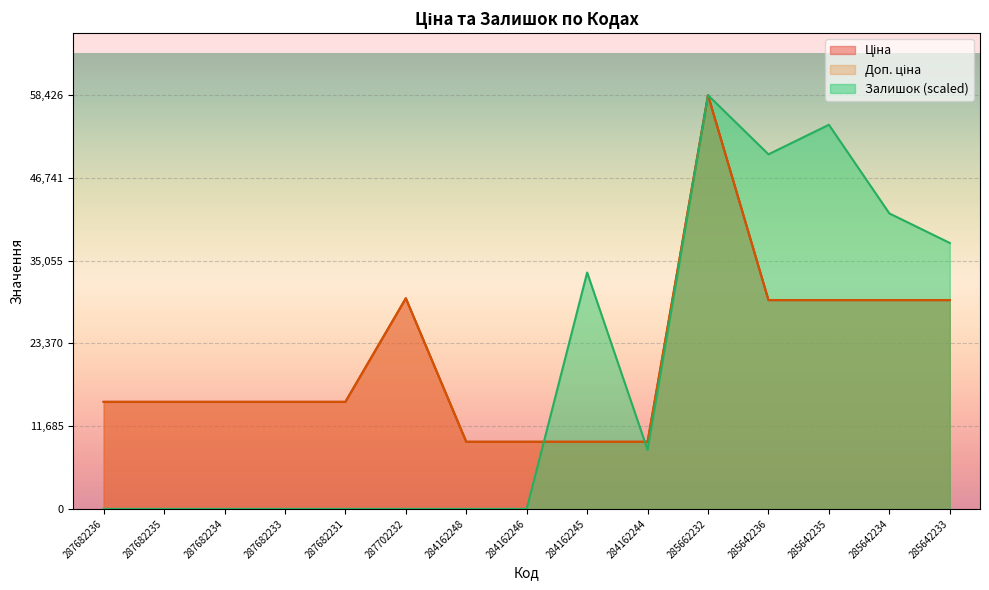

What is the maximum value shown in the chart?

58426.5